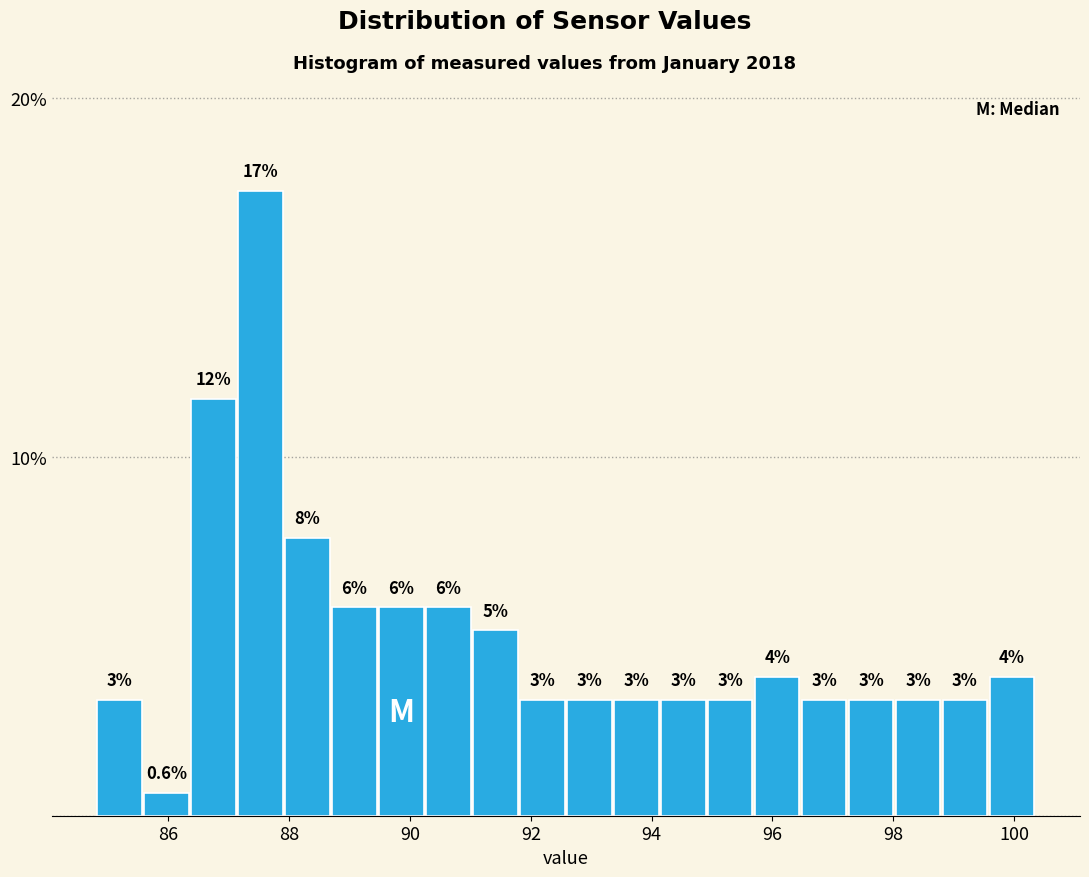

Read against the x-axis, roughly where is the centre of the tallest bar?

87.6